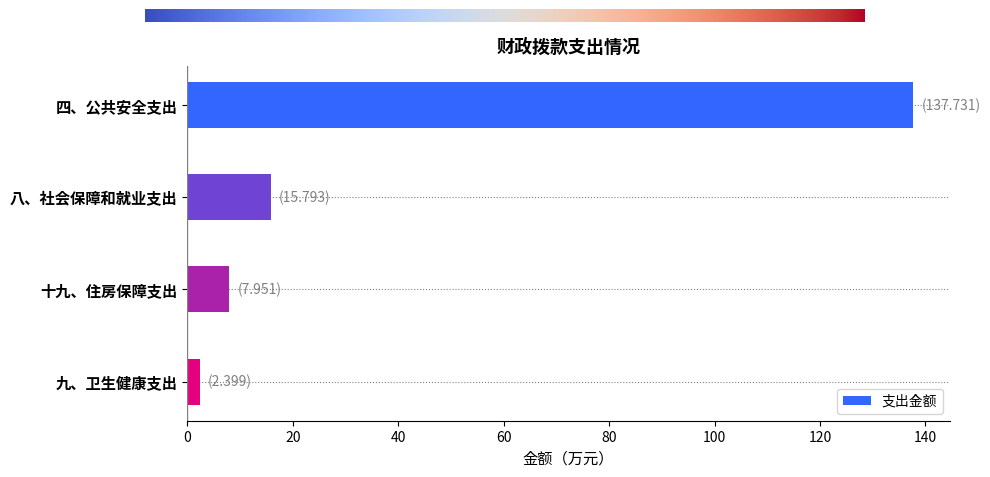

What is the greatest value displayed?

137.7